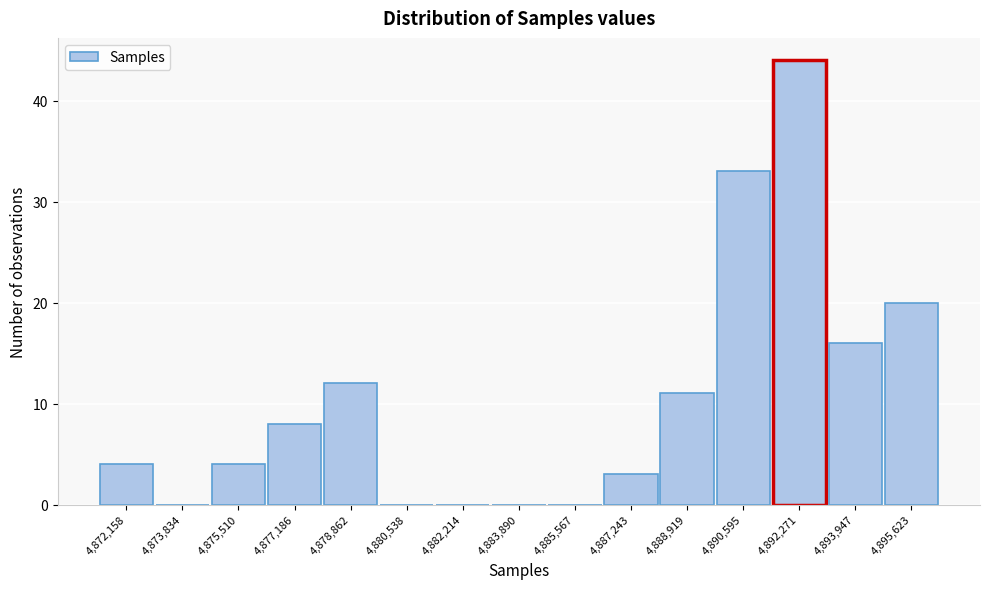

Reading left to right, what are all the values shown in this chart?

4,872,158=4	4,873,834=0	4,875,510=4	4,877,186=8	4,878,862=12	4,880,538=0	4,882,214=0	4,883,890=0	4,885,567=0	4,887,243=3	4,888,919=11	4,890,595=33	4,892,271=44	4,893,947=16	4,895,623=20